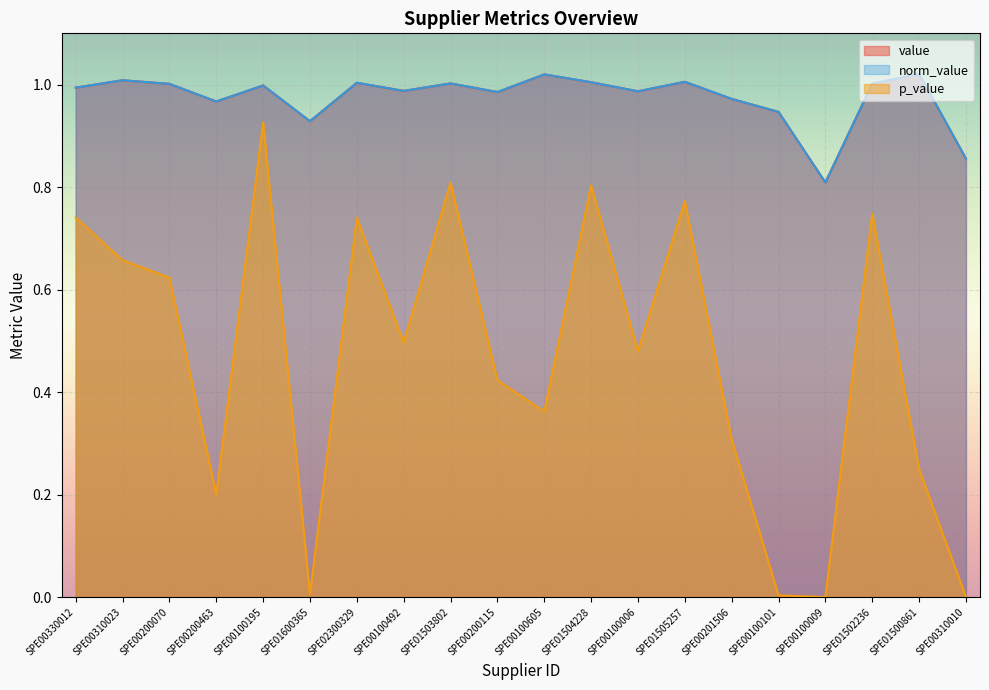

At which category does p_value reach its first local valley?

SPE00200463